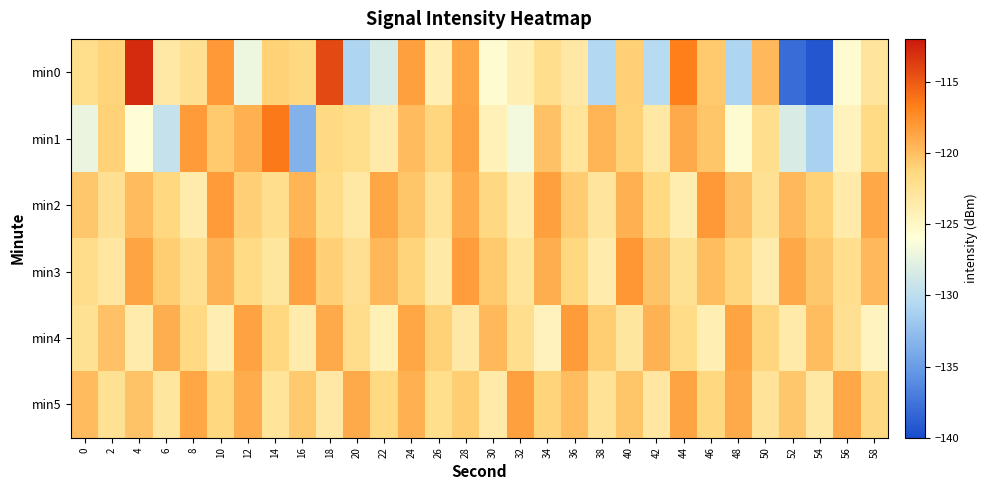

Count the number of categories in the chart.

30